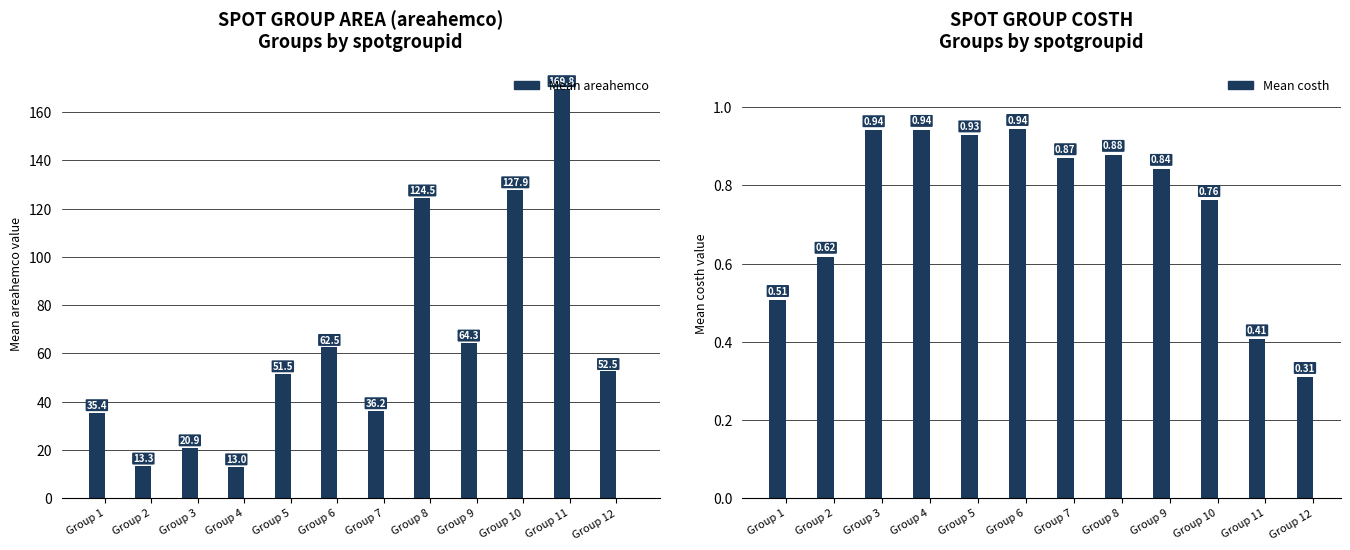

What is the sum of all Mean costh values?

8.9